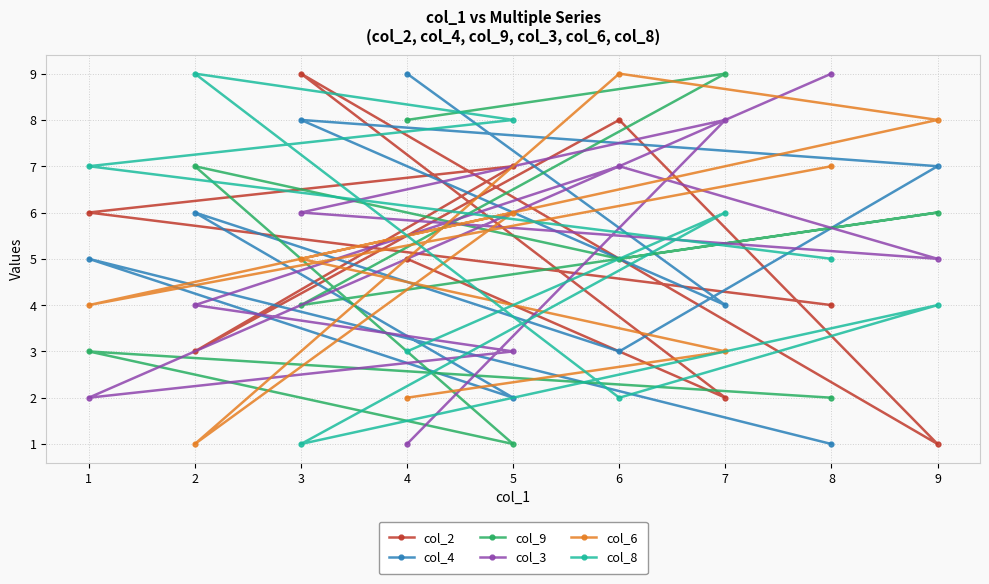

Is the value of col_9 at 3 greater than the value of col_6 at 7?

Yes